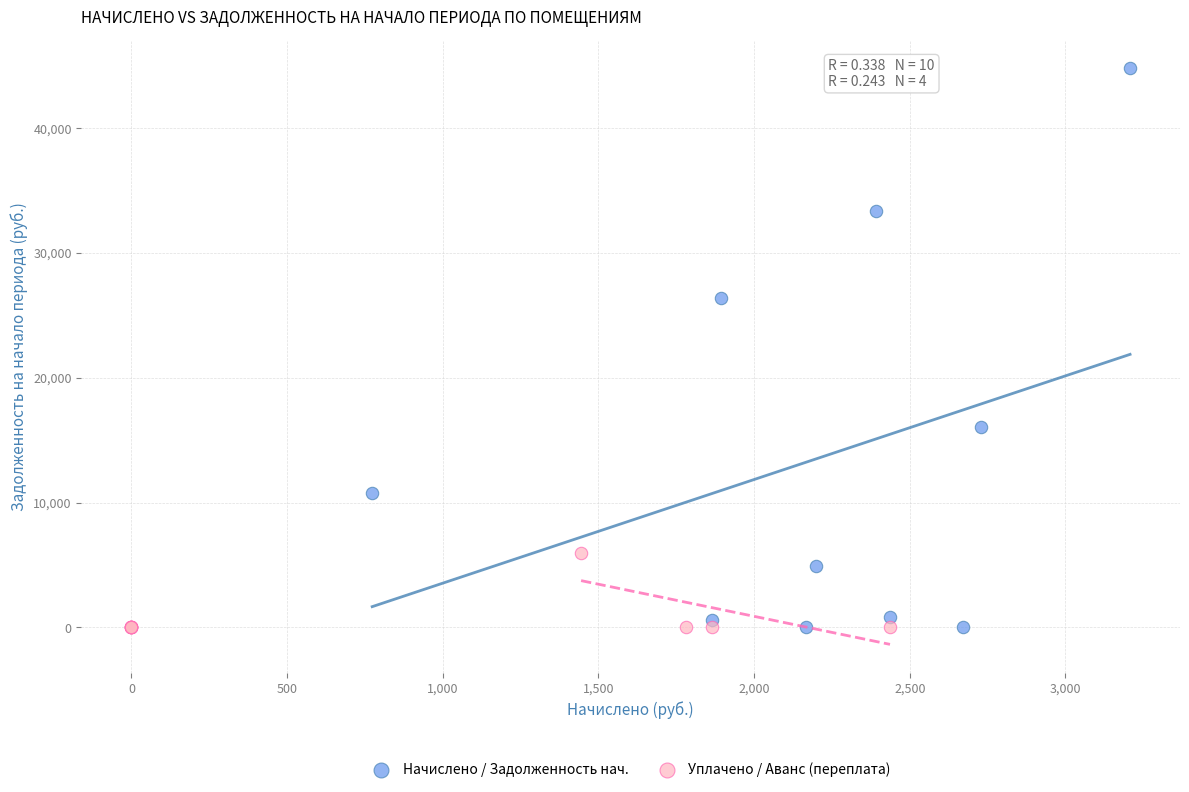

Which series reaches the maximum Y coordinate?

Начислено / Задолженность нач.